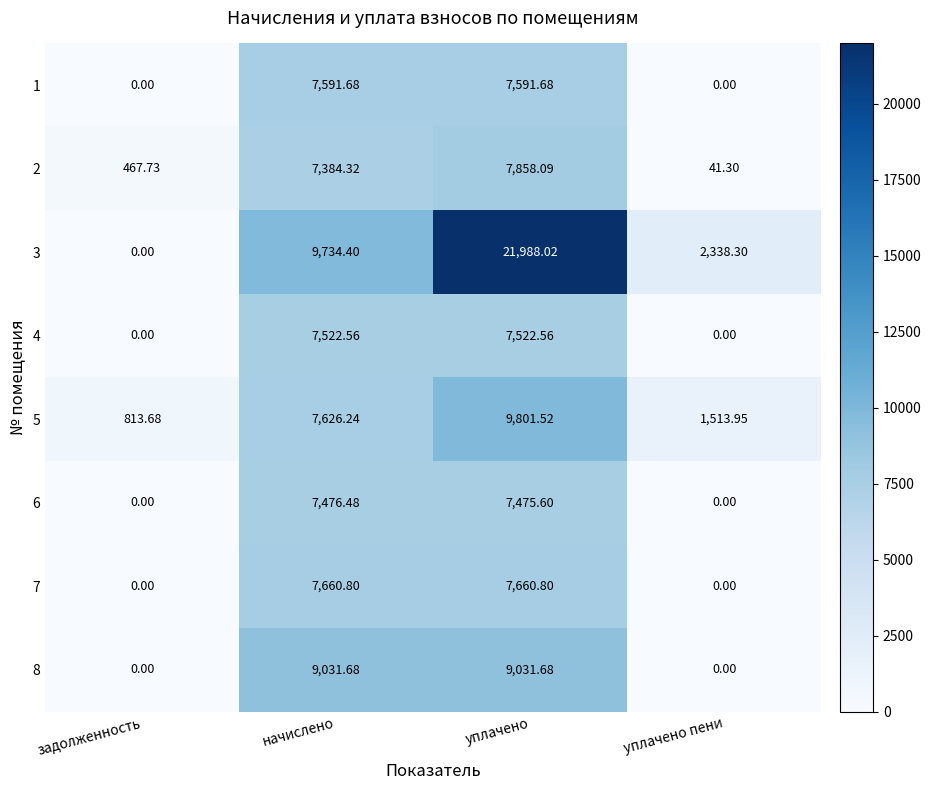

At which category is the sum across all series the highest?

уплачено